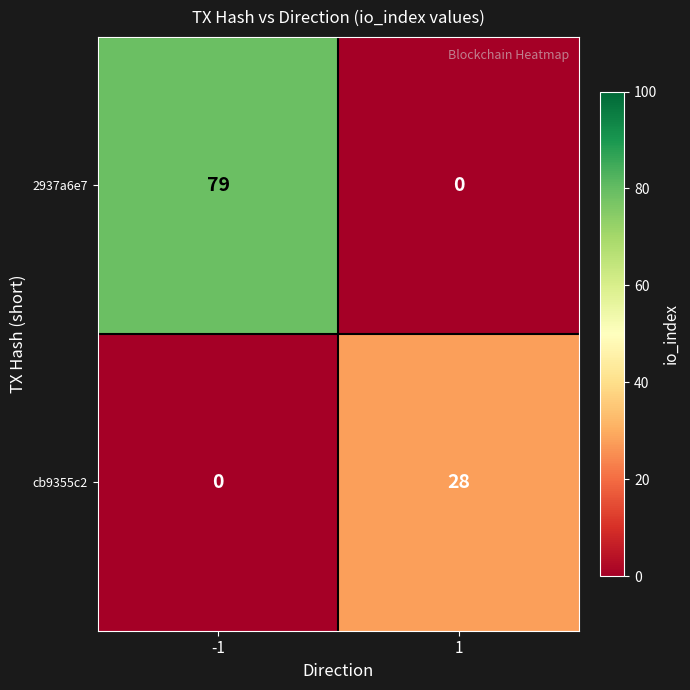

What is the difference between the 2937a6e7 values at -1 and 1?

79